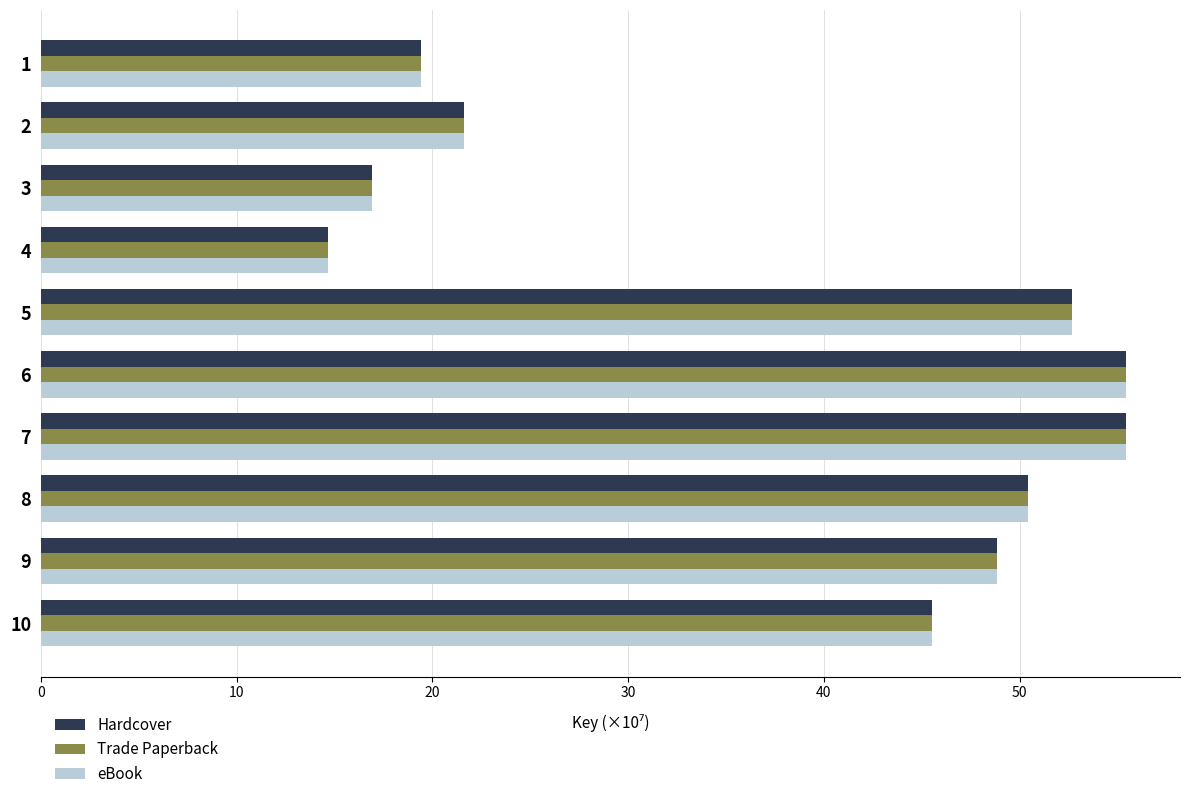

Where is eBook nearest to the value 35?

10